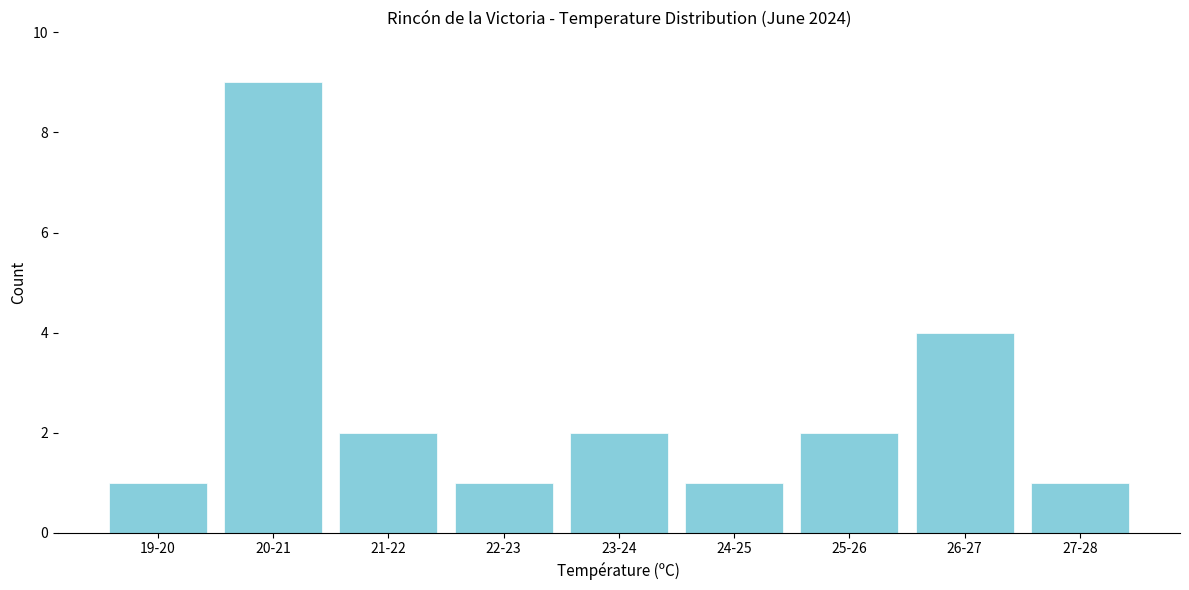

Reading left to right, what are all the values shown in this chart?

19-20=1	20-21=9	21-22=2	22-23=1	23-24=2	24-25=1	25-26=2	26-27=4	27-28=1